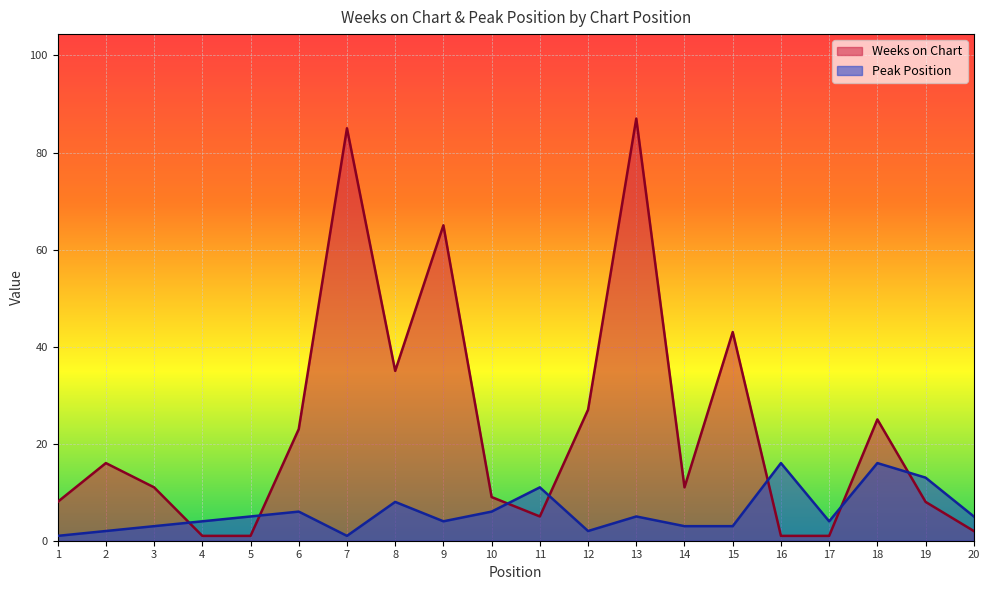

How many lines are shown in the chart?

2